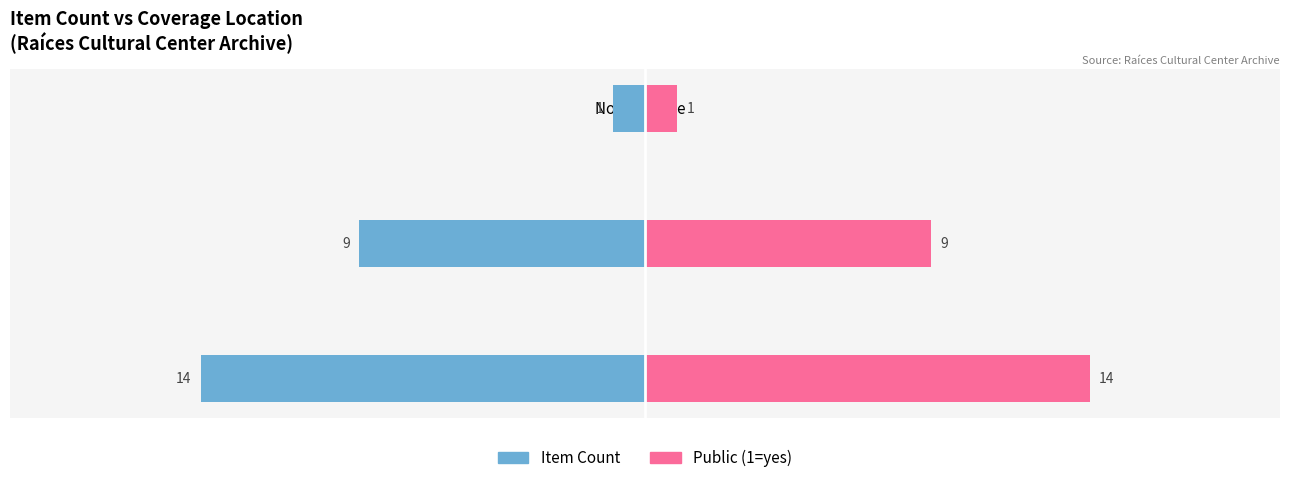

What is the lowest value of the public (1=yes) series?

1